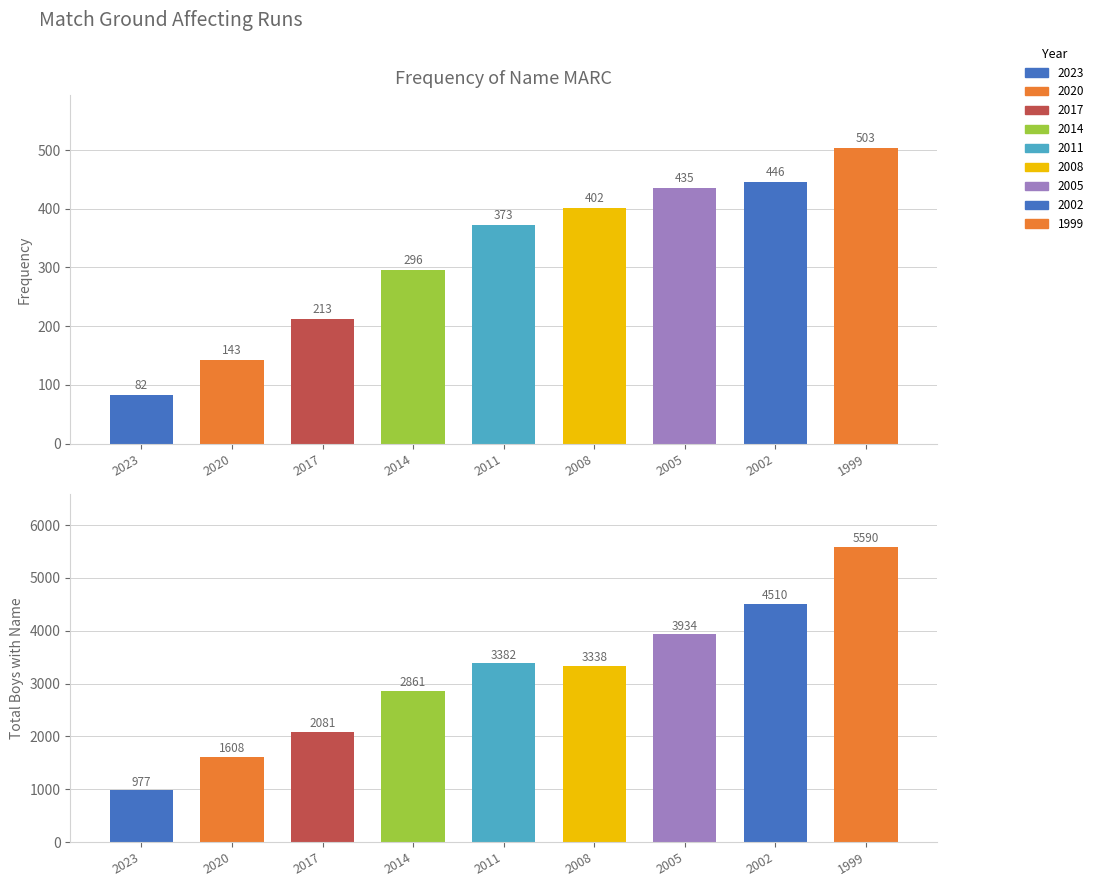

Does the chart contain stacked bars?

No